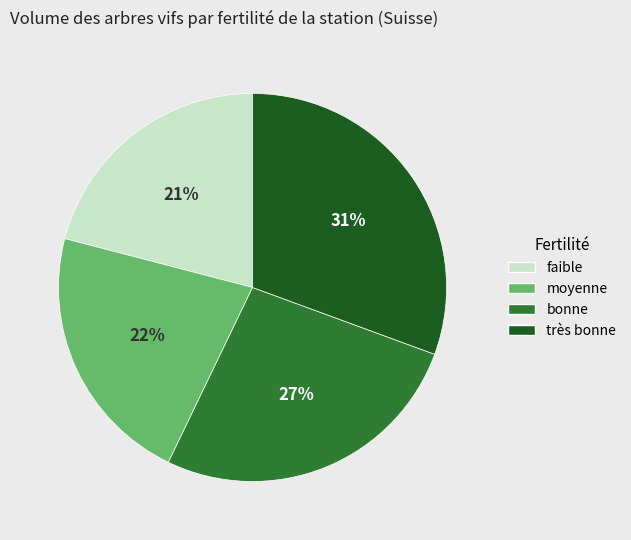

To the nearest percent, what is the average slice percentage?

25%